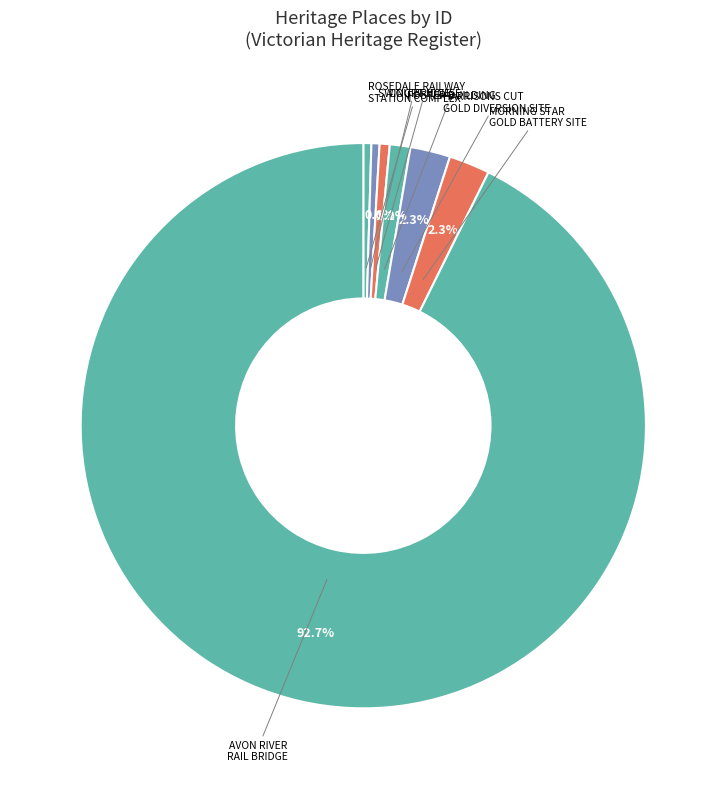

Is it true that ROSEDALE RAILWAY STATION COMPLEX is 15% of the pie?

False